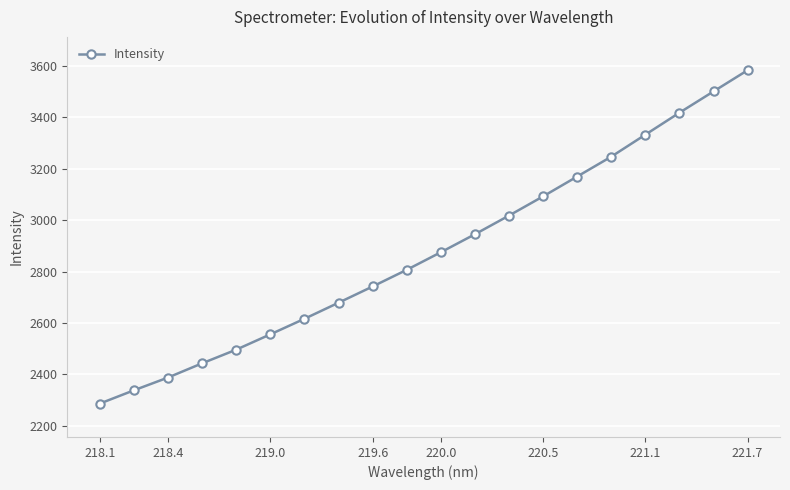

True or false: there are more than 2 points higher than both neighbors.

False